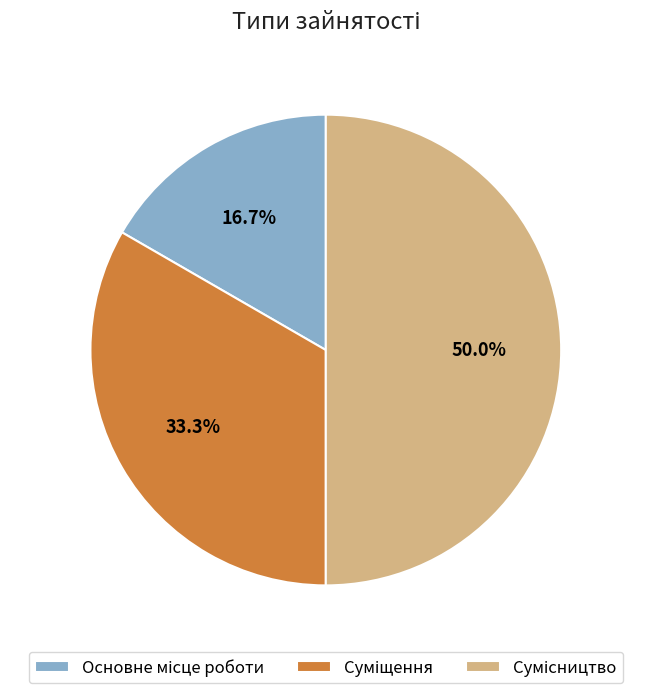

To the nearest percent, what percentage of the pie is Суміщення?

33%